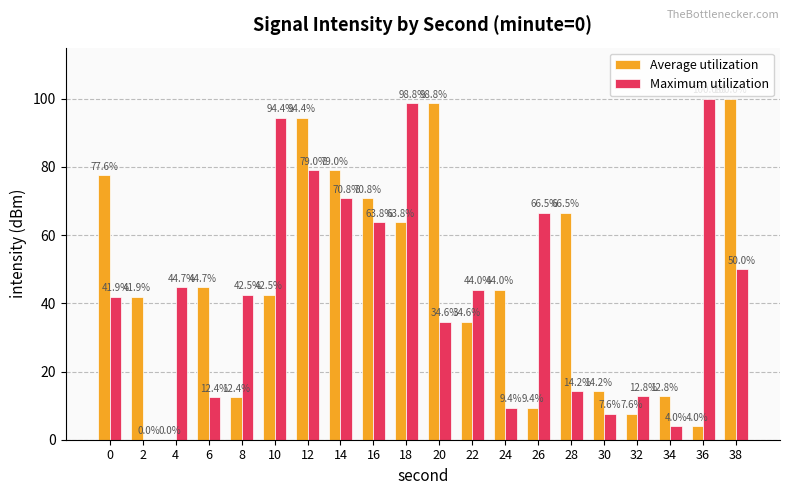

How many groups of bars are there?

20